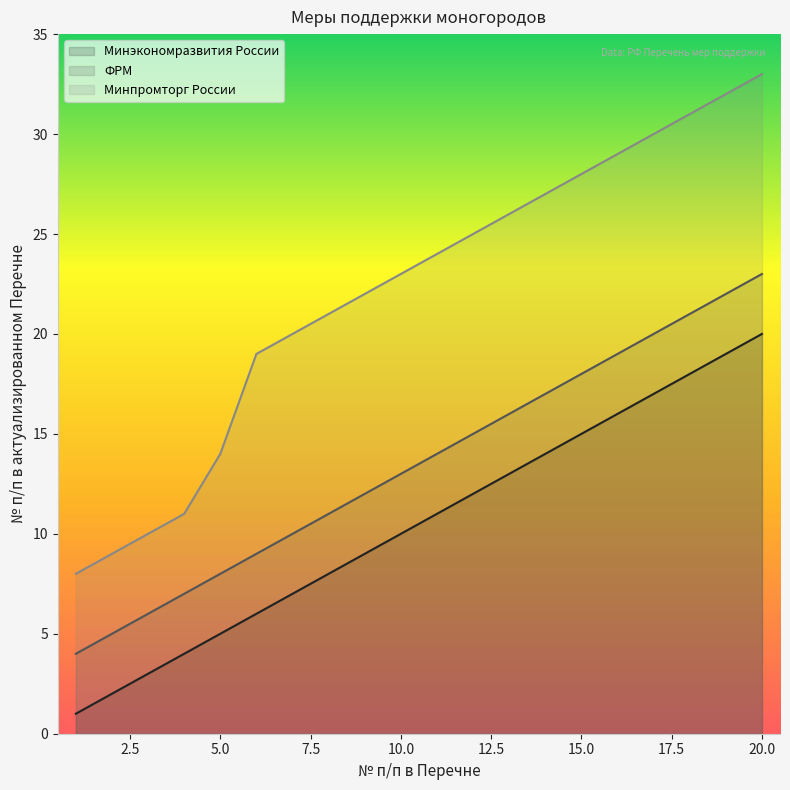

Rank the series at 20.0 from highest to lowest value.

Минпромторг России, ФРМ, Минэкономразвития России